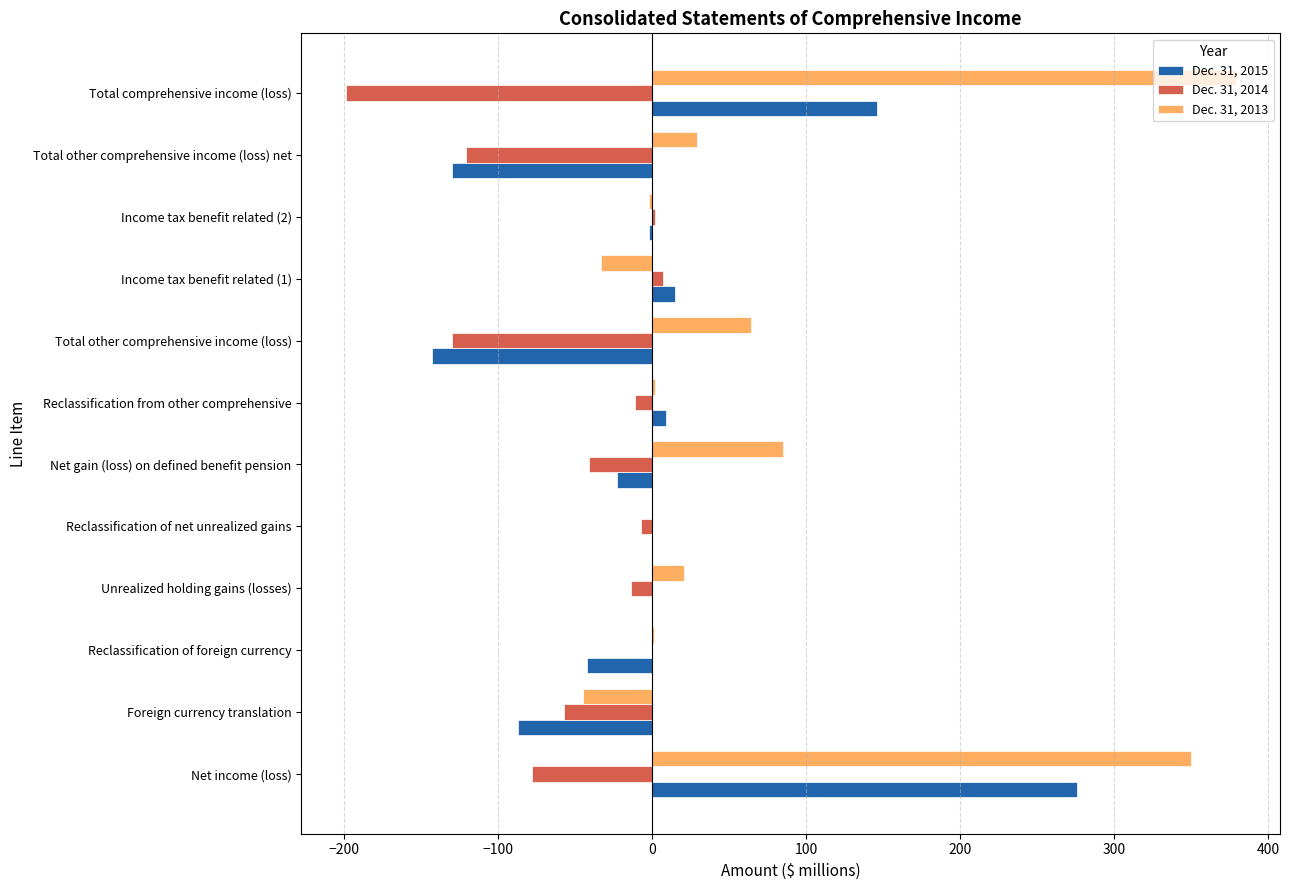

The value of Dec. 31, 2013 at Total other comprehensive income (loss) net is 29. True or false?

True